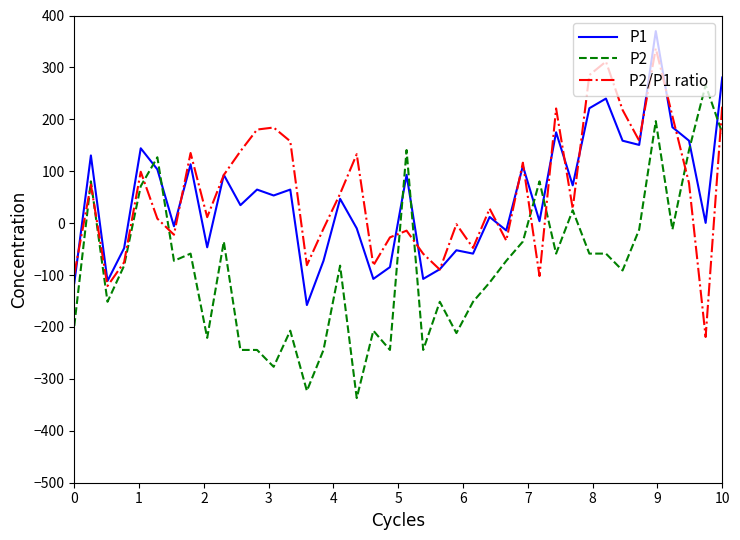

True or false: P1 and P2/P1 ratio intersect in this chart.

True